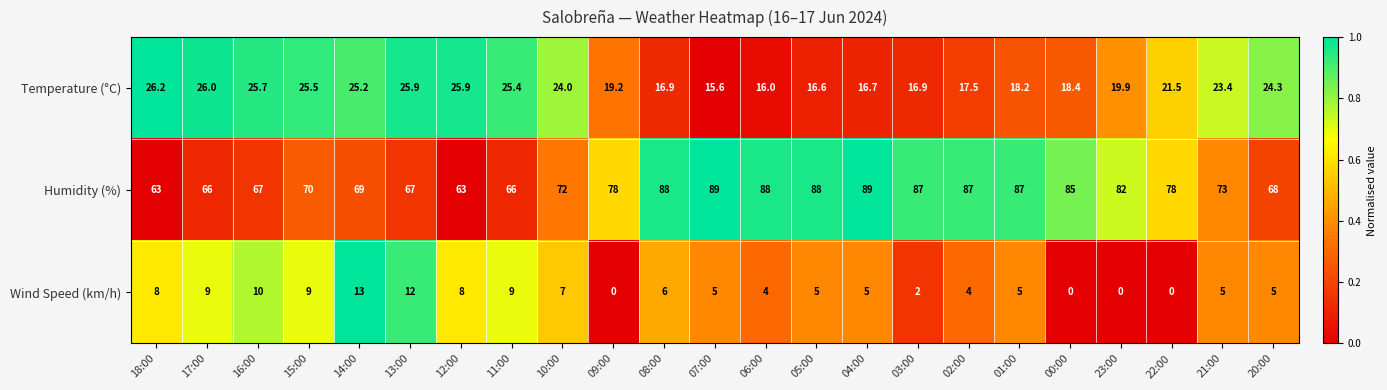

At which category is the sum across all series the highest?

08:00